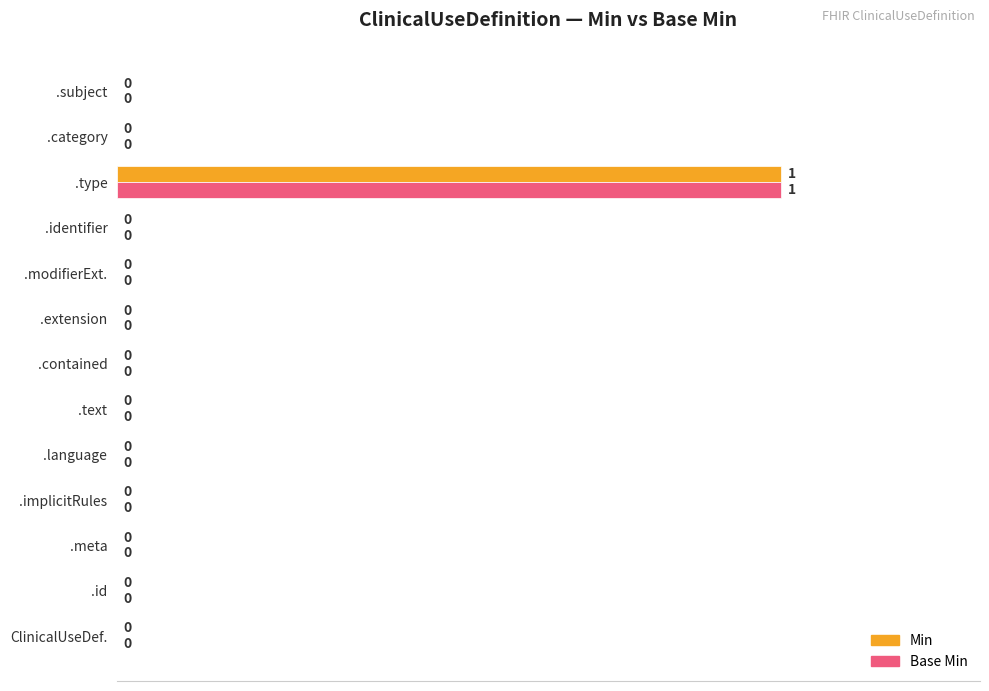

How many values in the Base Min series exceed 0?

1